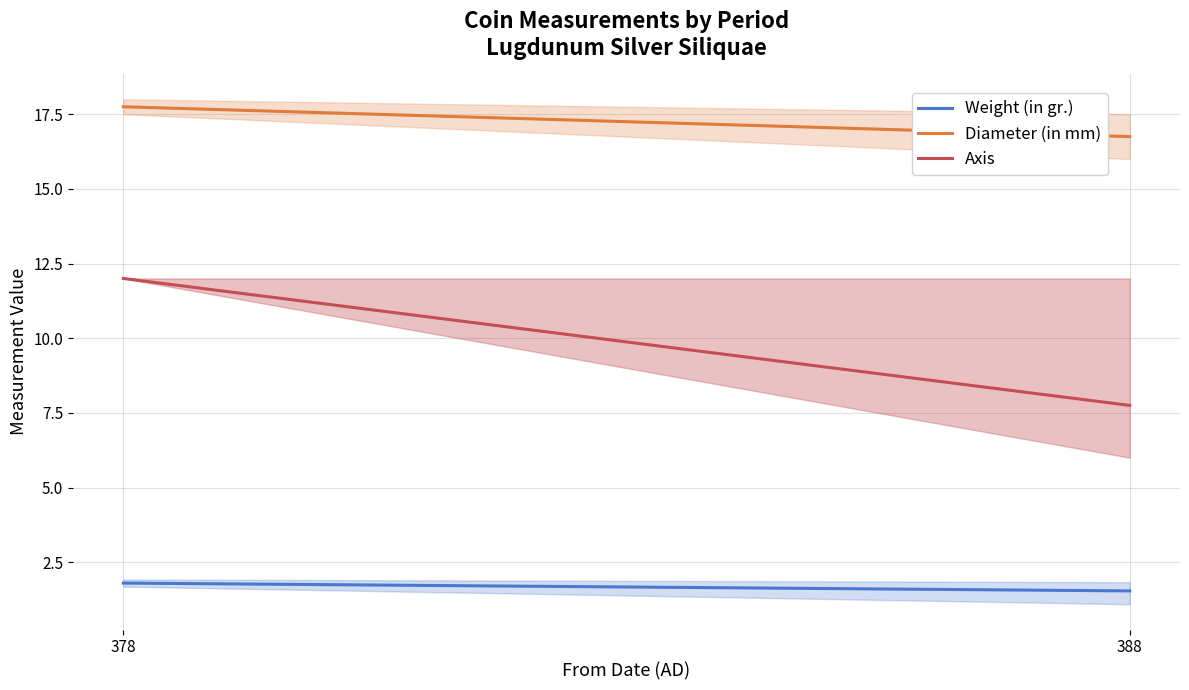

Rank the categories by Weight (in gr.) value from lowest to highest.

388, 378